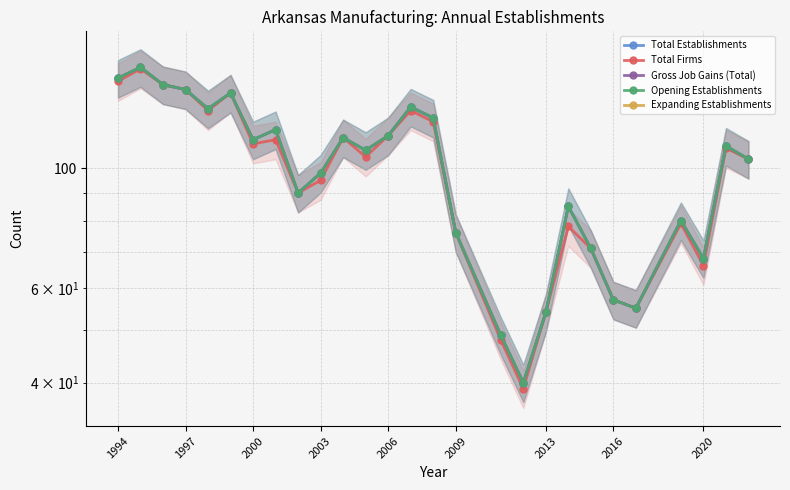

Rank the series by their maximum value, from lowest to highest.

Expanding Establishments, Total Firms, Total Establishments, Gross Job Gains (Total), Opening Establishments